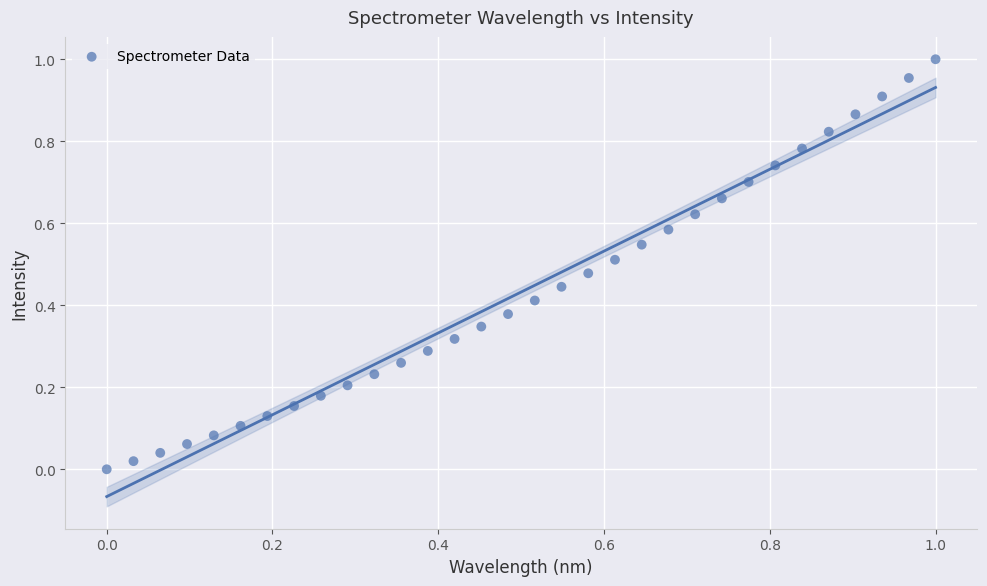

Count the number of points in this scatter plot.

32